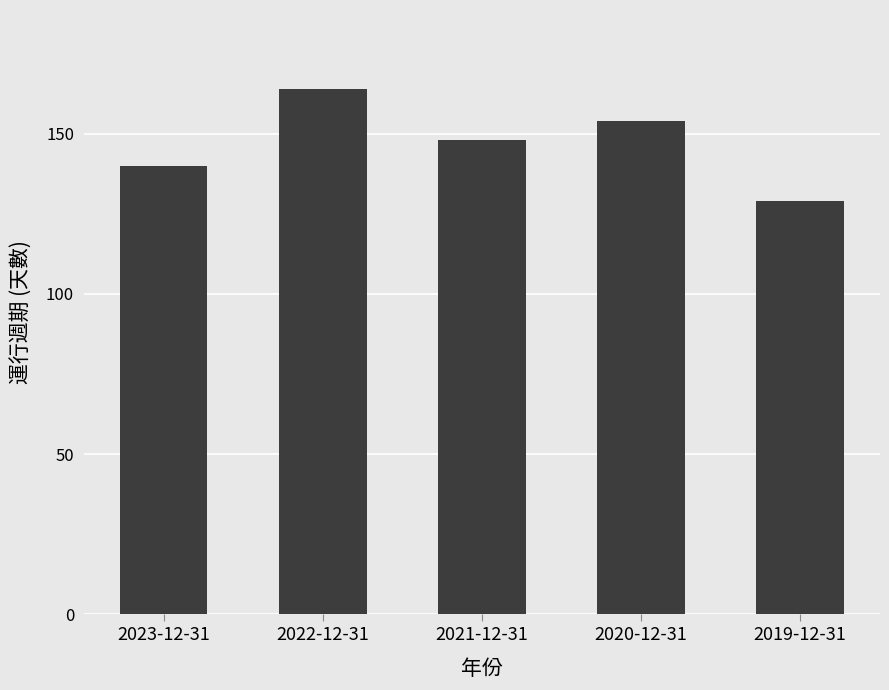

At which label is the value closest to 146?

2021-12-31